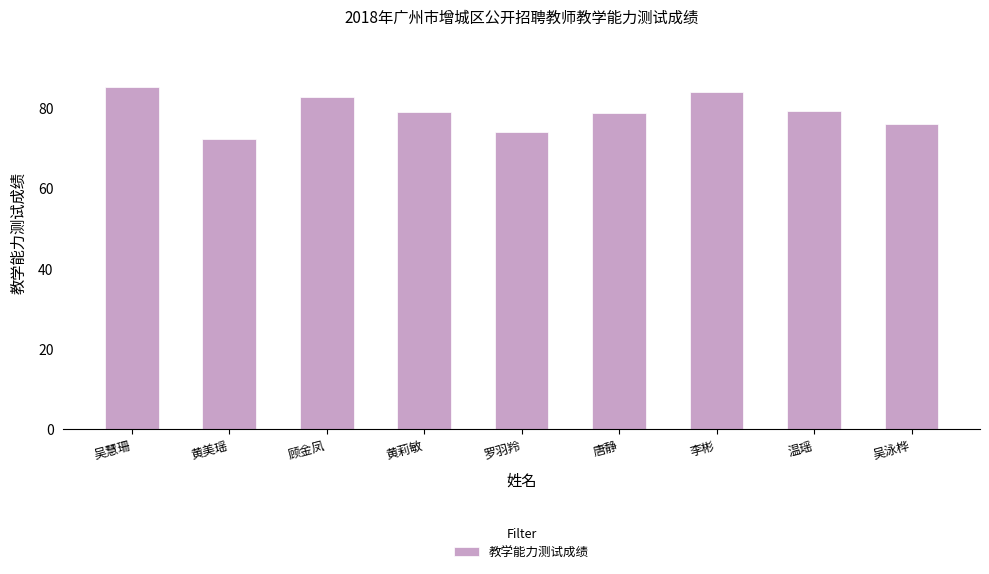

What is the smallest value displayed?

72.2